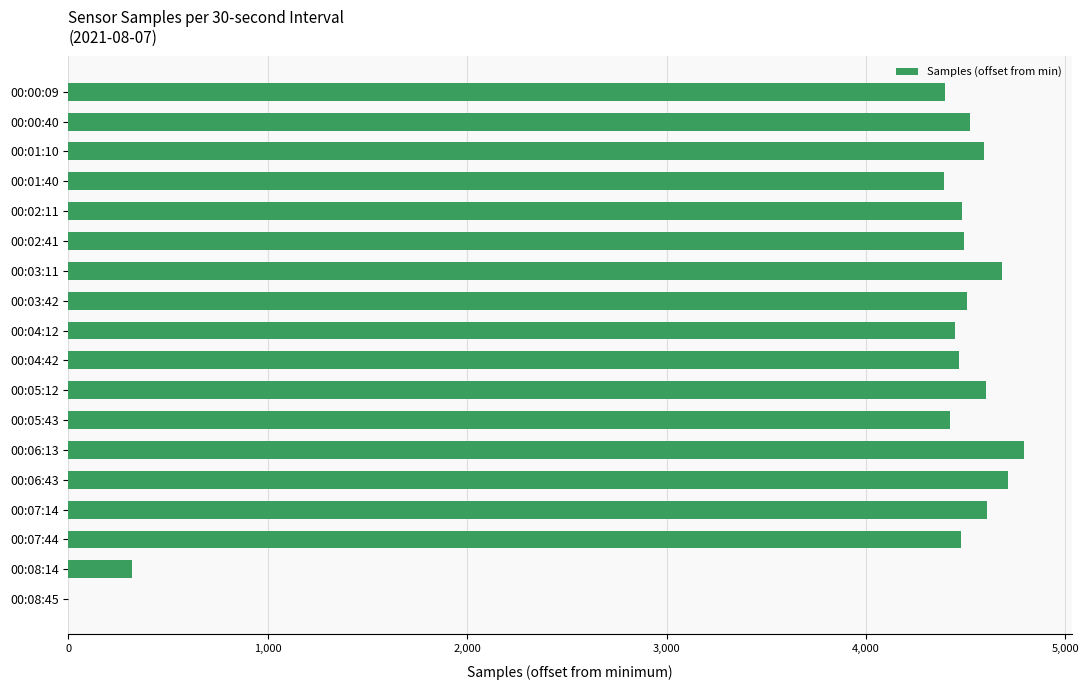

What is the maximum value shown in the chart?

4792